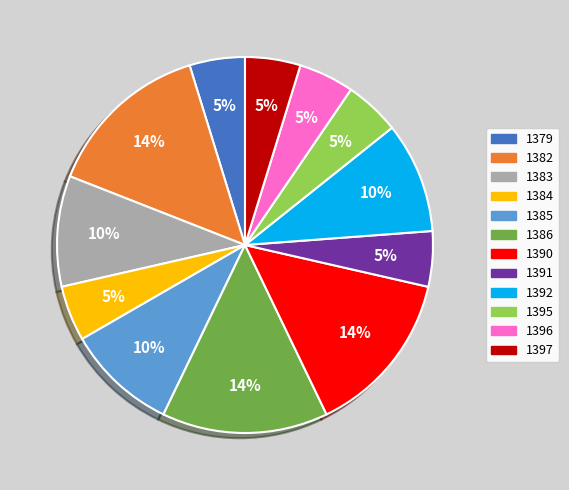

Do 1391 and 1396 together represent more than half of the pie?

No